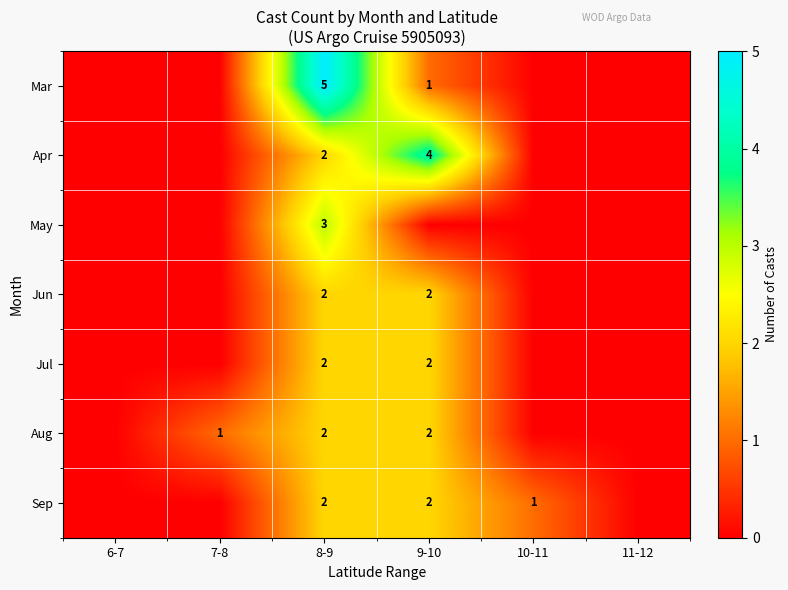

The value of Sep at 10-11 is 1. True or false?

True